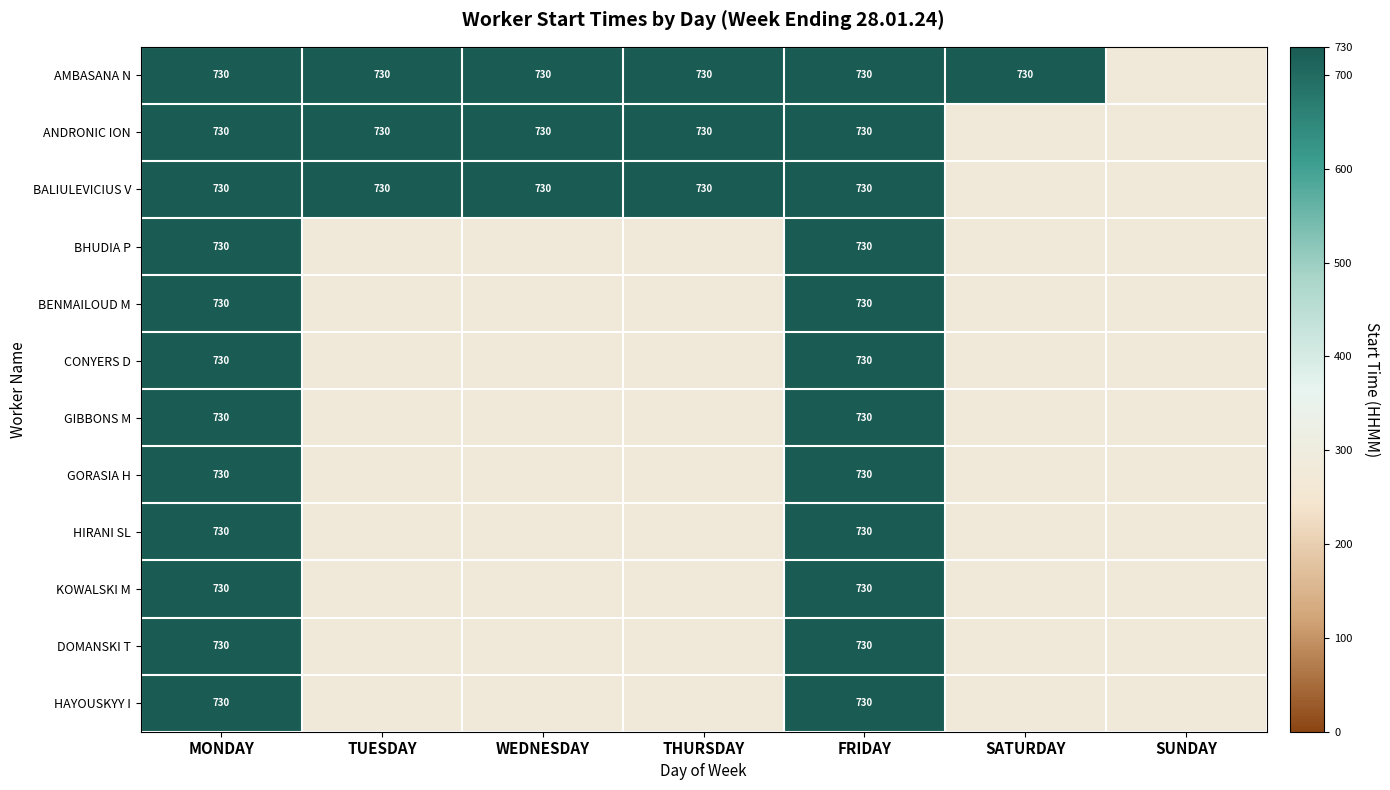

What is the average value of the BENMAILOUD M series?

209